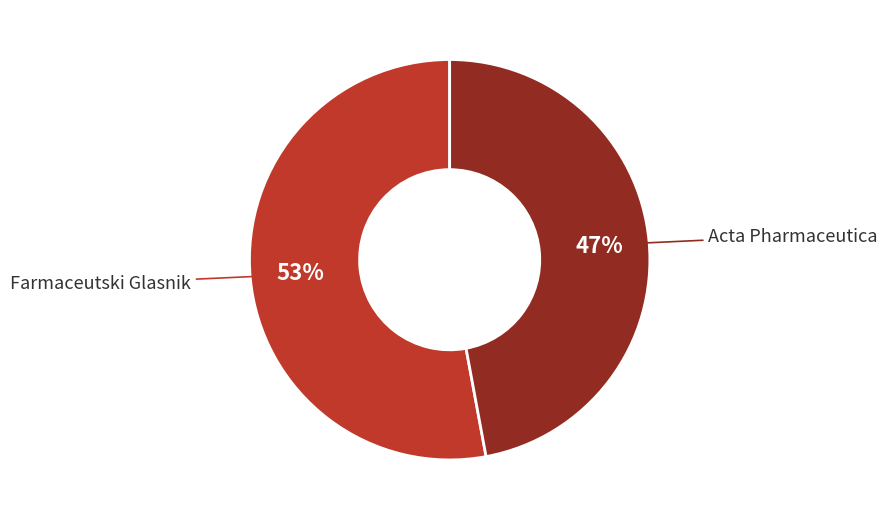

Combined, do Farmaceutski Glasnik and Acta Pharmaceutica account for over 50%?

Yes